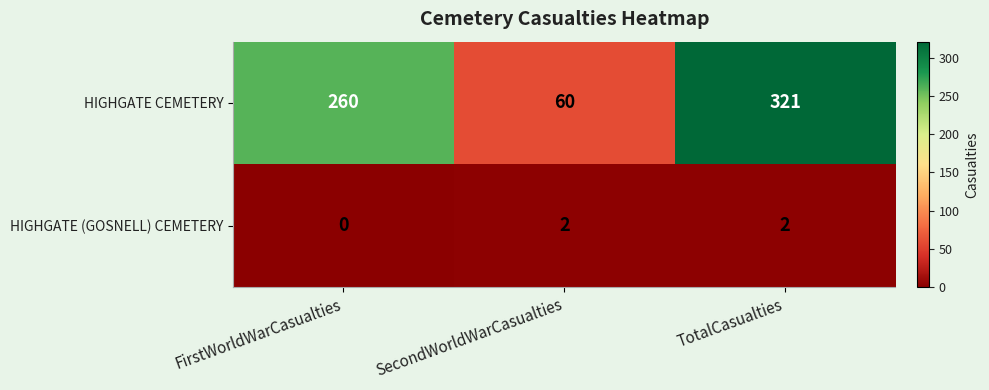

Rank the series at TotalCasualties from lowest to highest value.

HIGHGATE (GOSNELL) CEMETERY, HIGHGATE CEMETERY